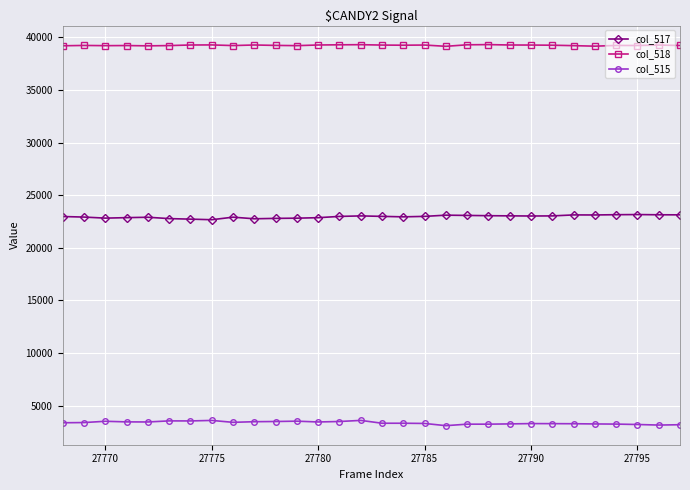

What is the value of the col_517 point at the 8th from the left?

22666